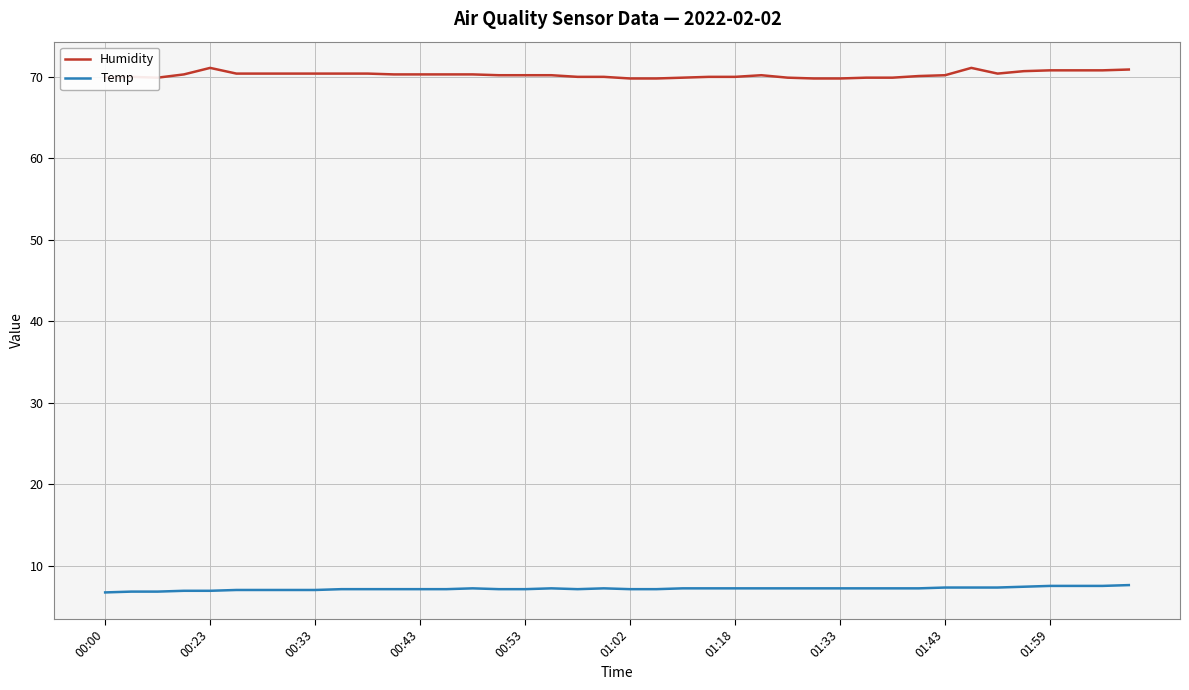

Which series has the largest total across all categories?

Humidity